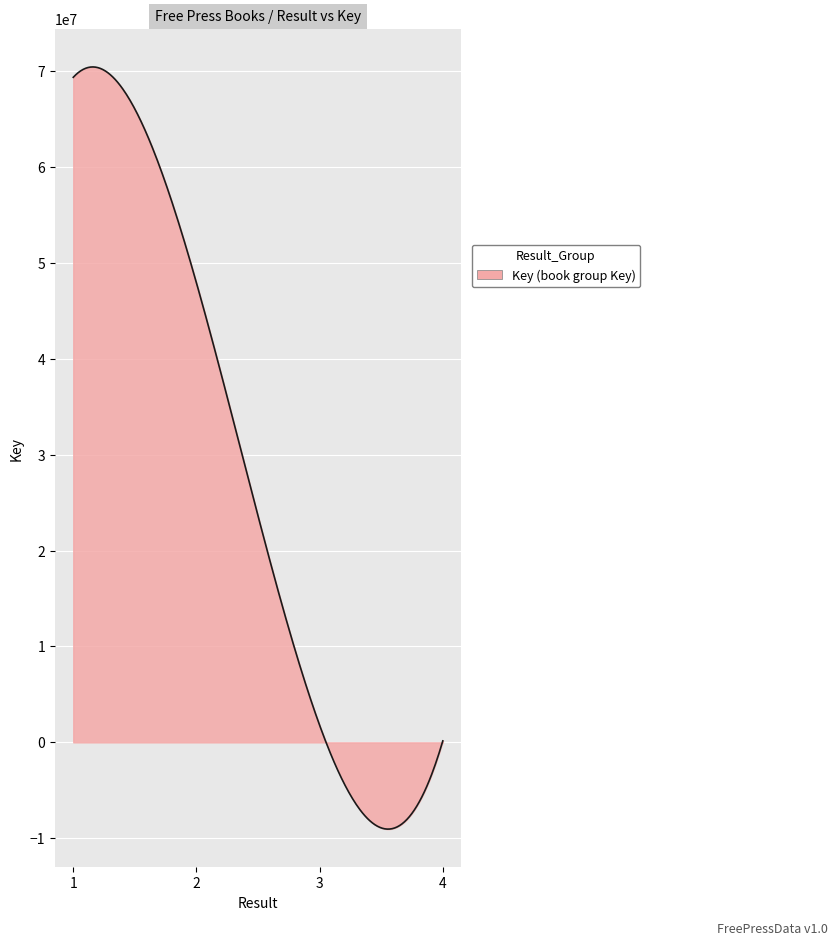

Count the number of data series in this chart.

1